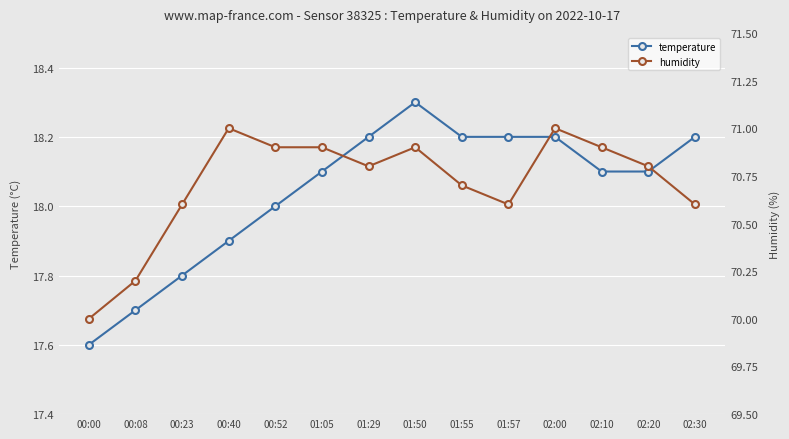

Which series has the largest total across all categories?

humidity